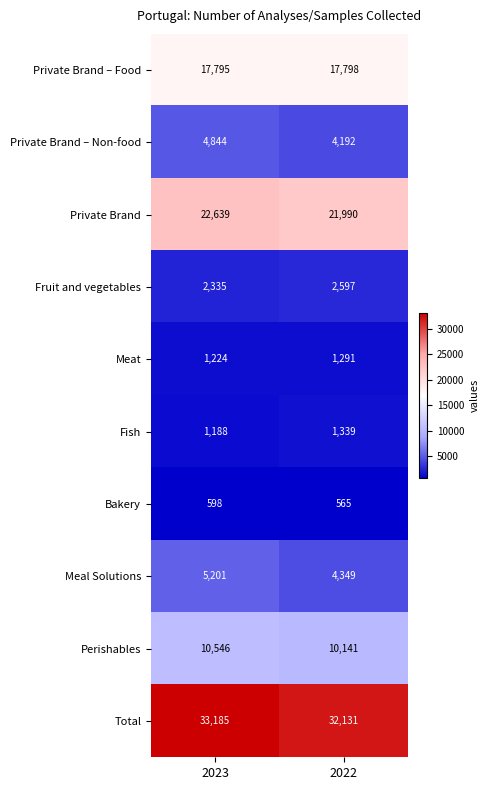

What is the sum of the Bakery values at 2023 and 2022?

1163